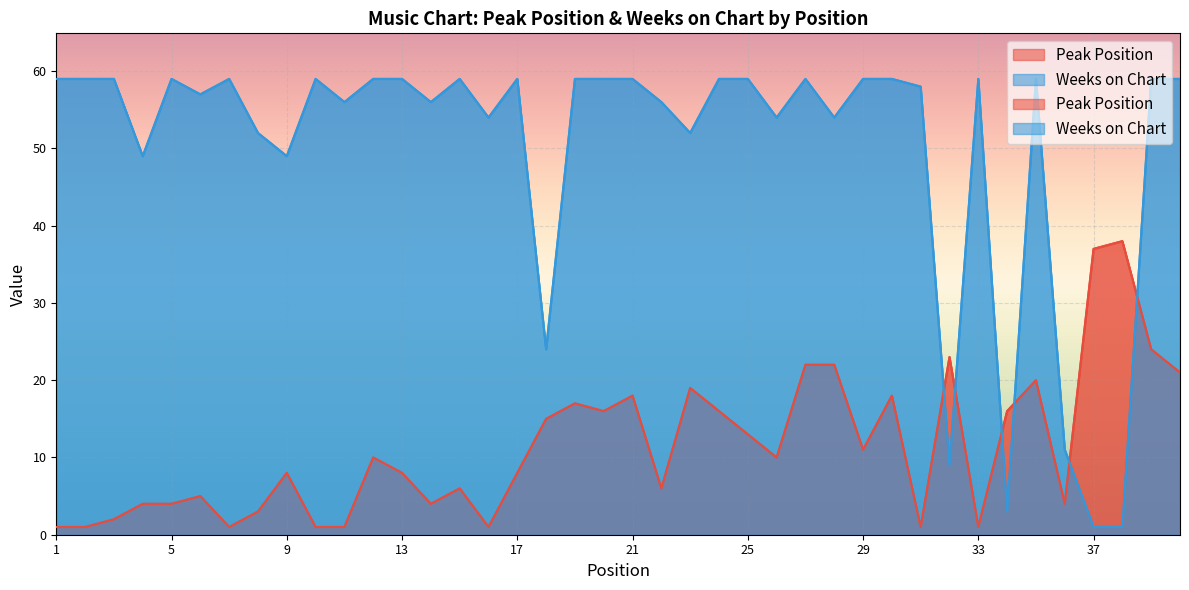

At 10, list the series in order from largest to smallest.

Weeks on Chart, Peak Position